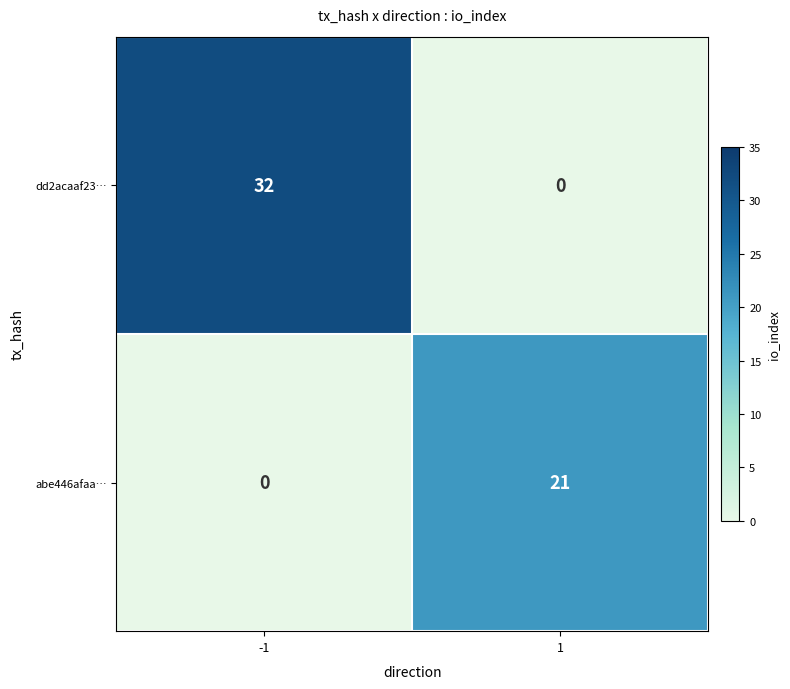

The value of dd2acaaf23… at -1 is 7. True or false?

False